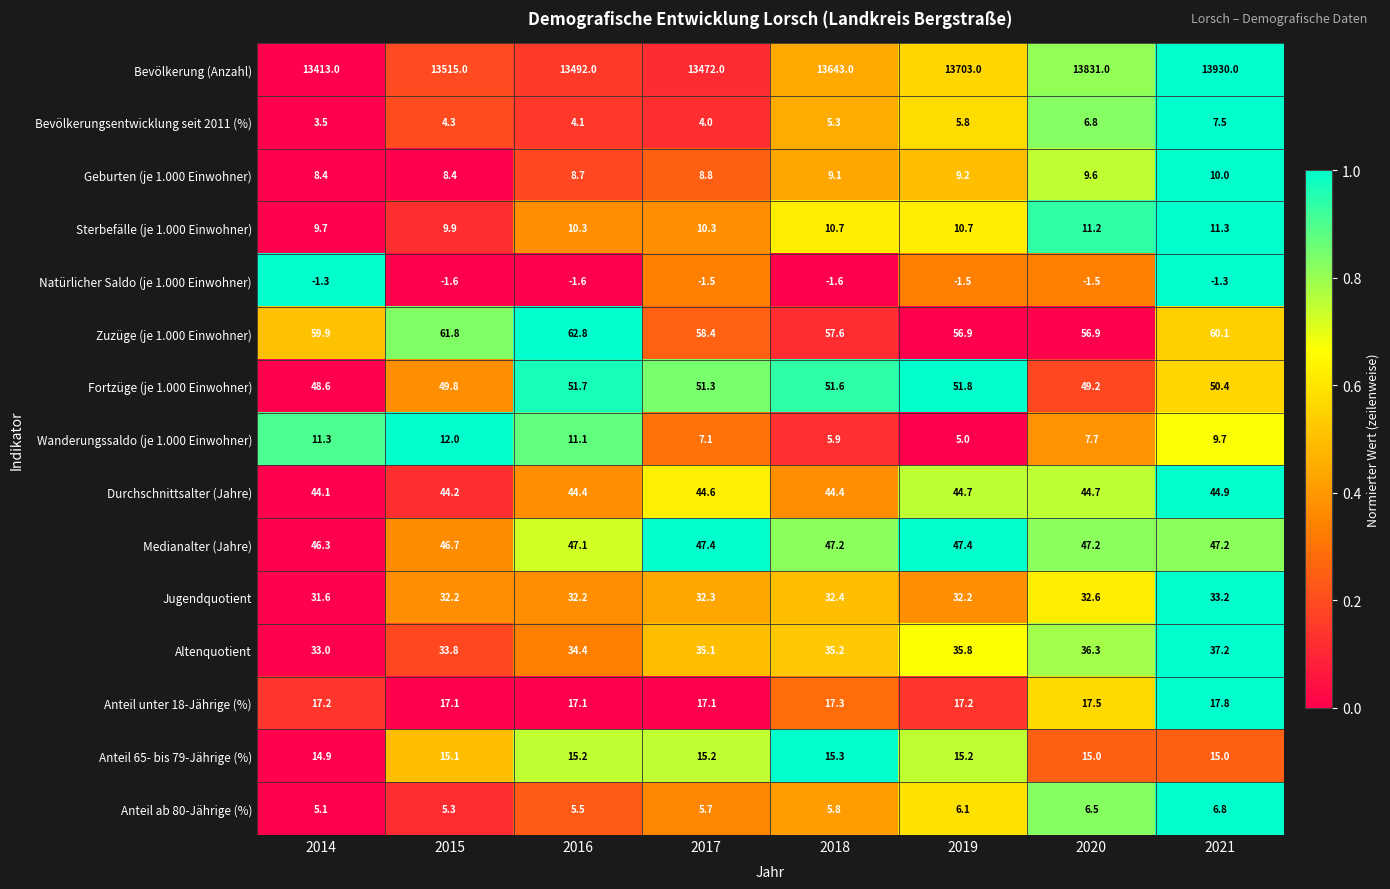

What is the maximum value for Jugendquotient?

33.2